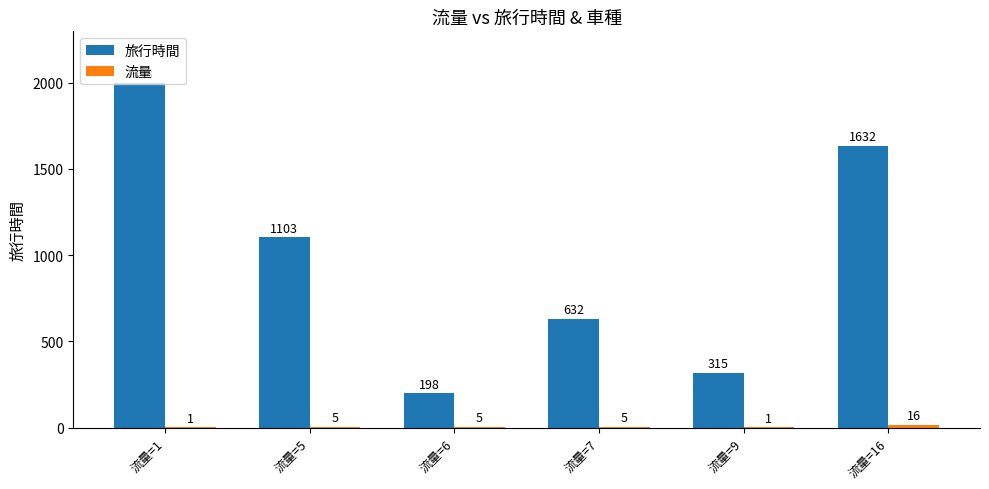

What is the highest value of the 旅行時間 series?

1998